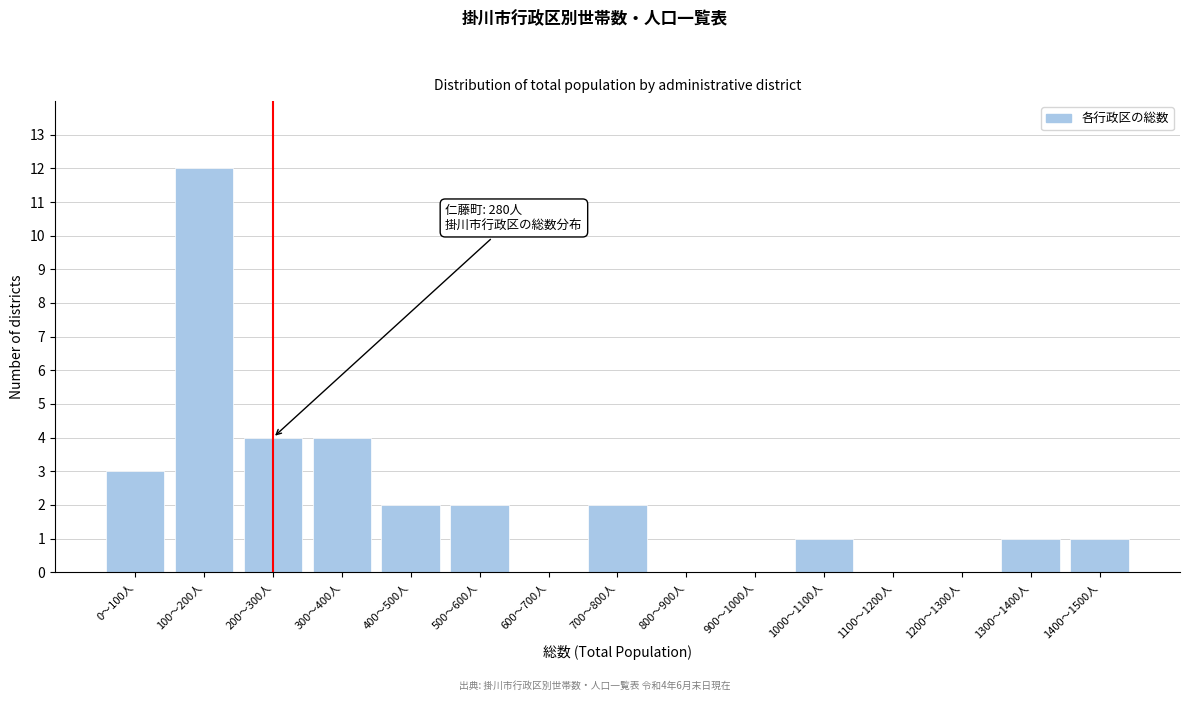

Reading left to right, transcribe all the data shown in this chart.

0〜100人=3	100〜200人=12	200〜300人=4	300〜400人=4	400〜500人=2	500〜600人=2	600〜700人=0	700〜800人=2	800〜900人=0	900〜1000人=0	1000〜1100人=1	1100〜1200人=0	1200〜1300人=0	1300〜1400人=1	1400〜1500人=1